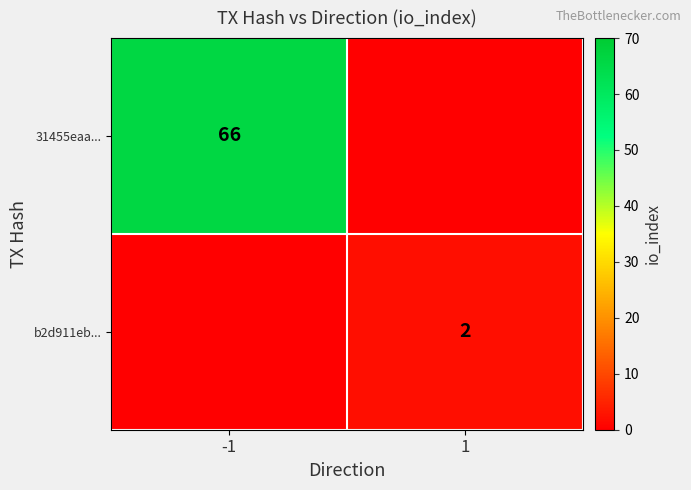

Is the value of 31455eaa... at -1 greater than the value of b2d911eb... at 1?

Yes